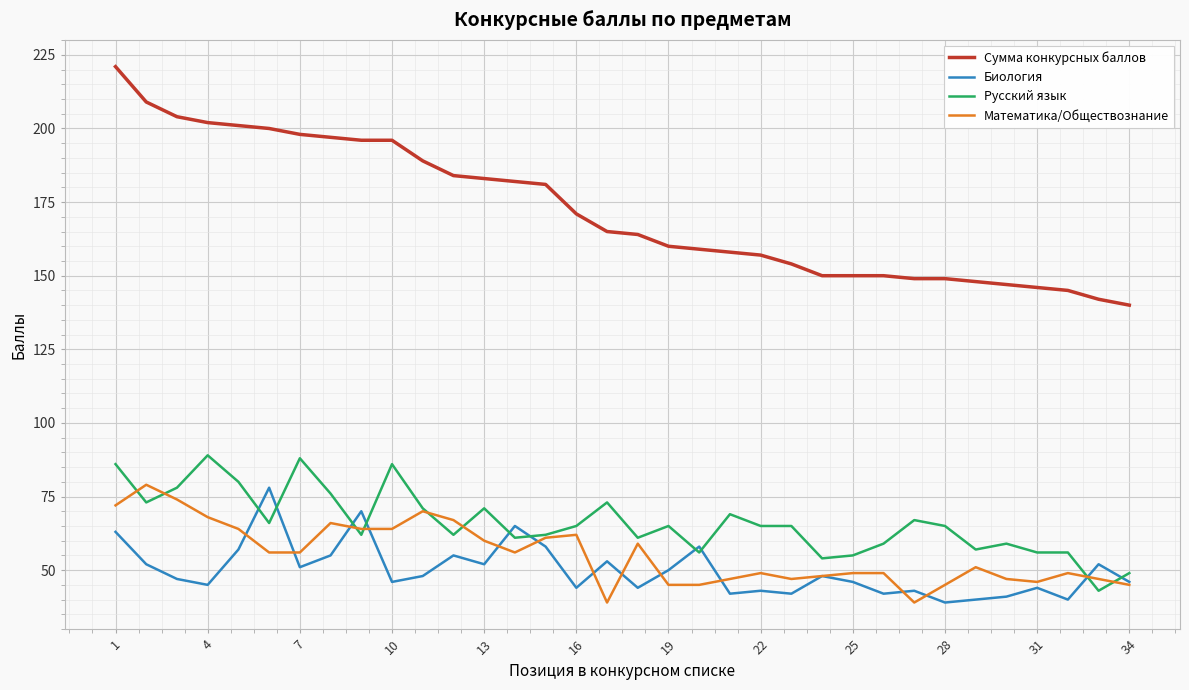

Reading left to right, what are all the values shown in this chart?

Сумма конкурсных баллов: 221	209	204	202	201	200	198	197	196	196	189	184	183	182	181	171	165	164	160	159	158	157	154	150	150	150	149	149	148	147	146	145	142	140
Биология: 63	52	47	45	57	78	51	55	70	46	48	55	52	65	58	44	53	44	50	58	42	43	42	48	46	42	43	39	40	41	44	40	52	46
Русский язык: 86	73	78	89	80	66	88	76	62	86	71	62	71	61	62	65	73	61	65	56	69	65	65	54	55	59	67	65	57	59	56	56	43	49
Математика/Обществознание: 72	79	74	68	64	56	56	66	64	64	70	67	60	56	61	62	39	59	45	45	47	49	47	48	49	49	39	45	51	47	46	49	47	45